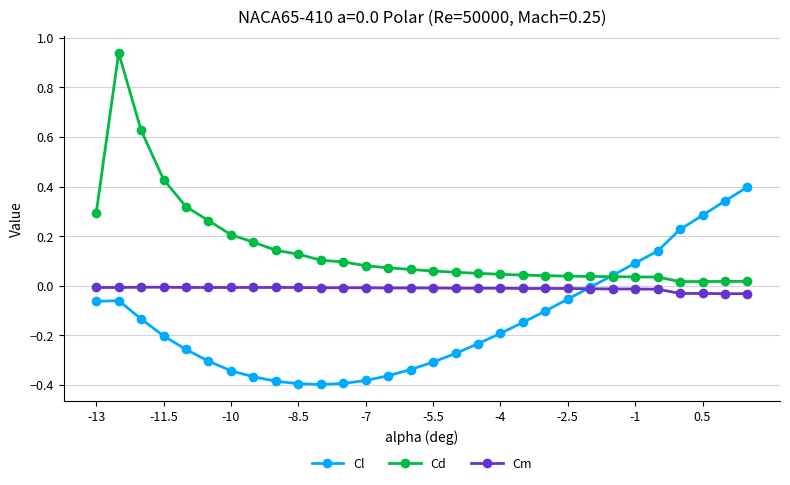

Which series has the largest range (max minus min)?

Cd